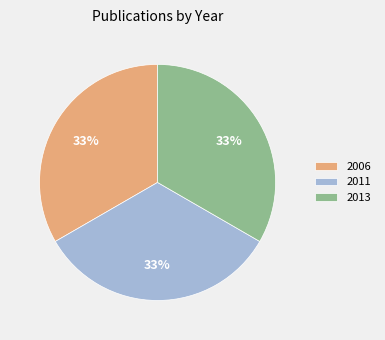

Does any single category account for the majority?

No